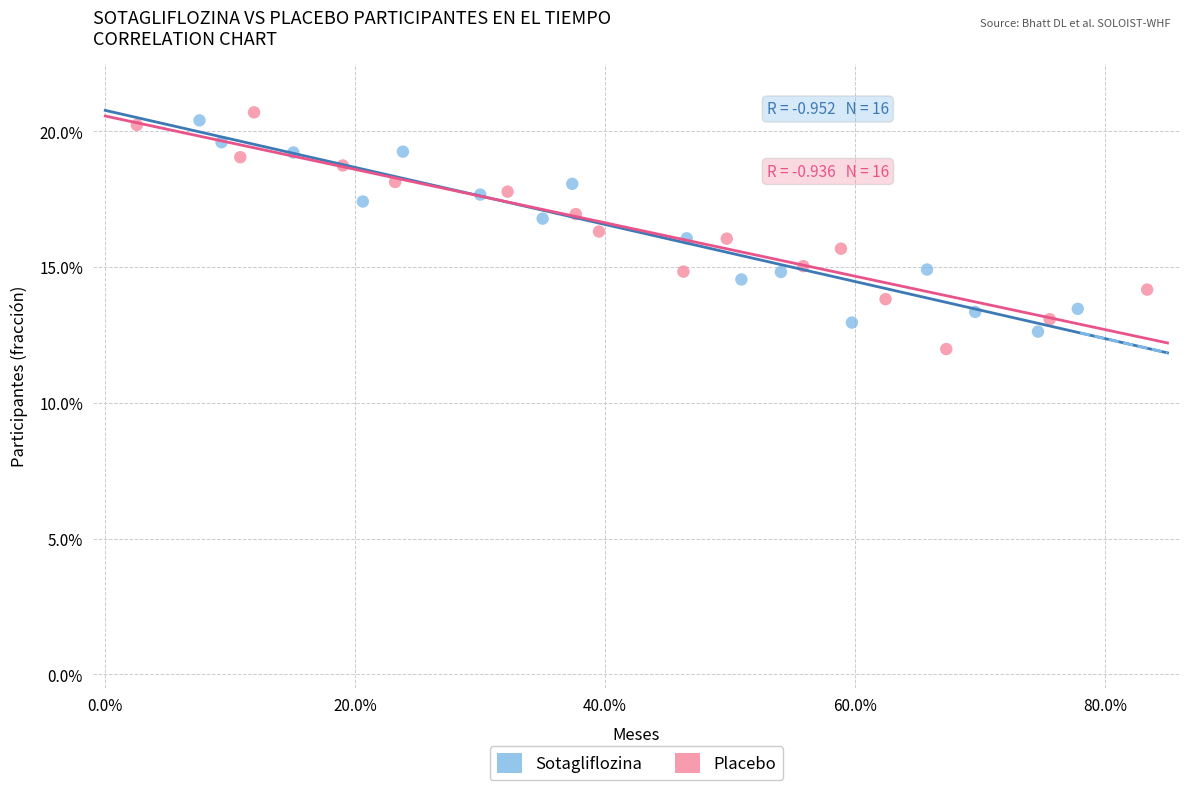

What are all the series names shown in the legend?

Sotagliflozina, Placebo